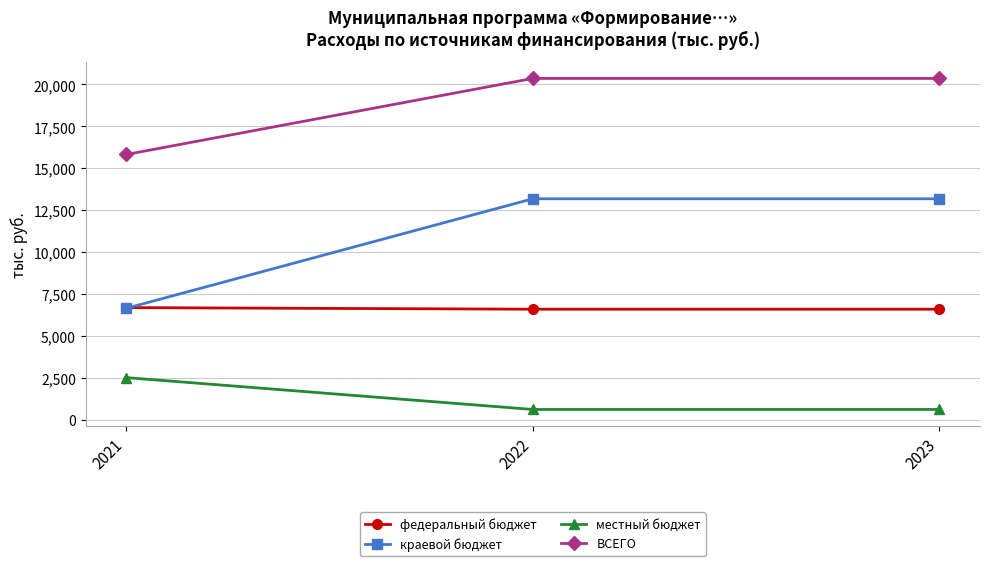

At which label does местный бюджет reach its peak?

2021